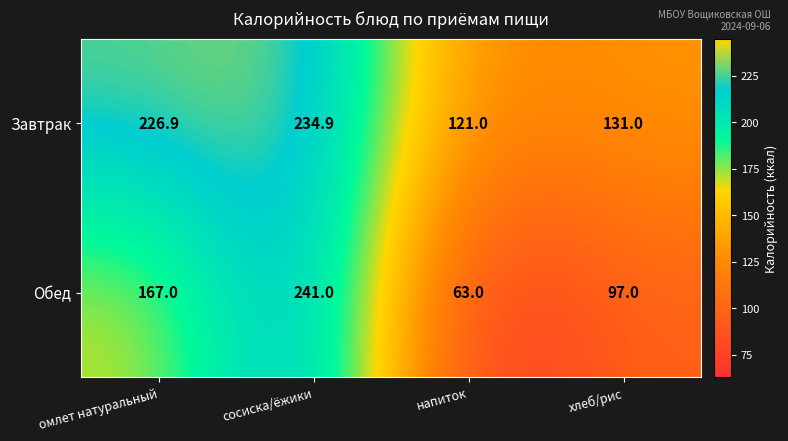

Count the number of data series in this chart.

2